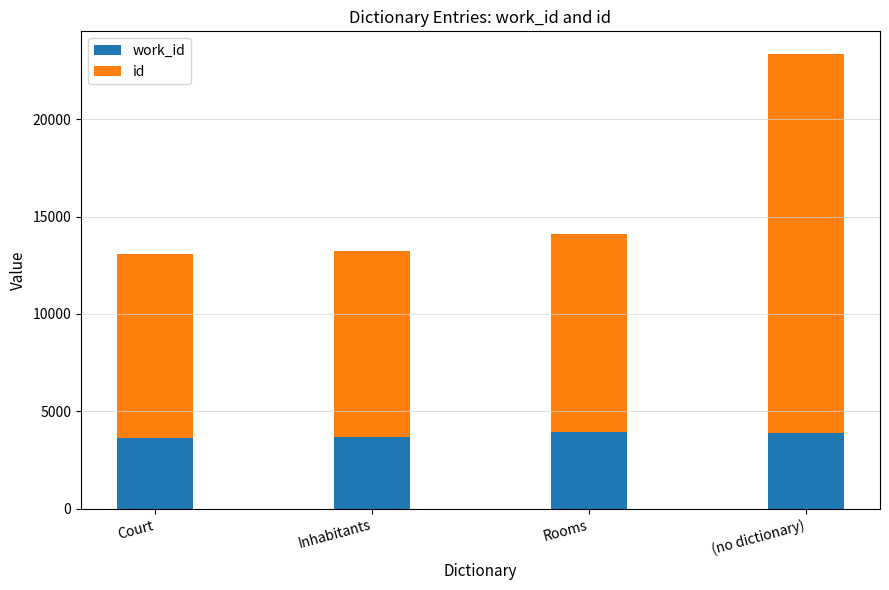

At which category is the sum across all series the highest?

(no dictionary)